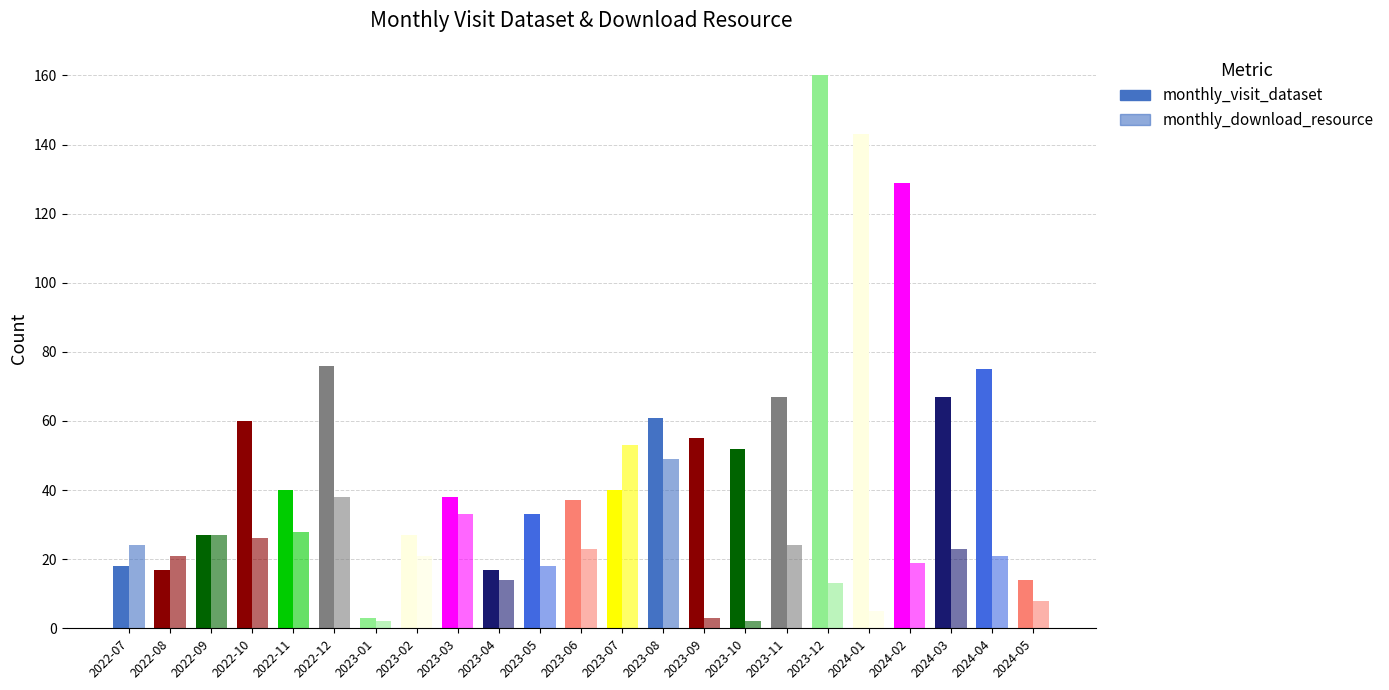

Count the number of categories in the chart.

23